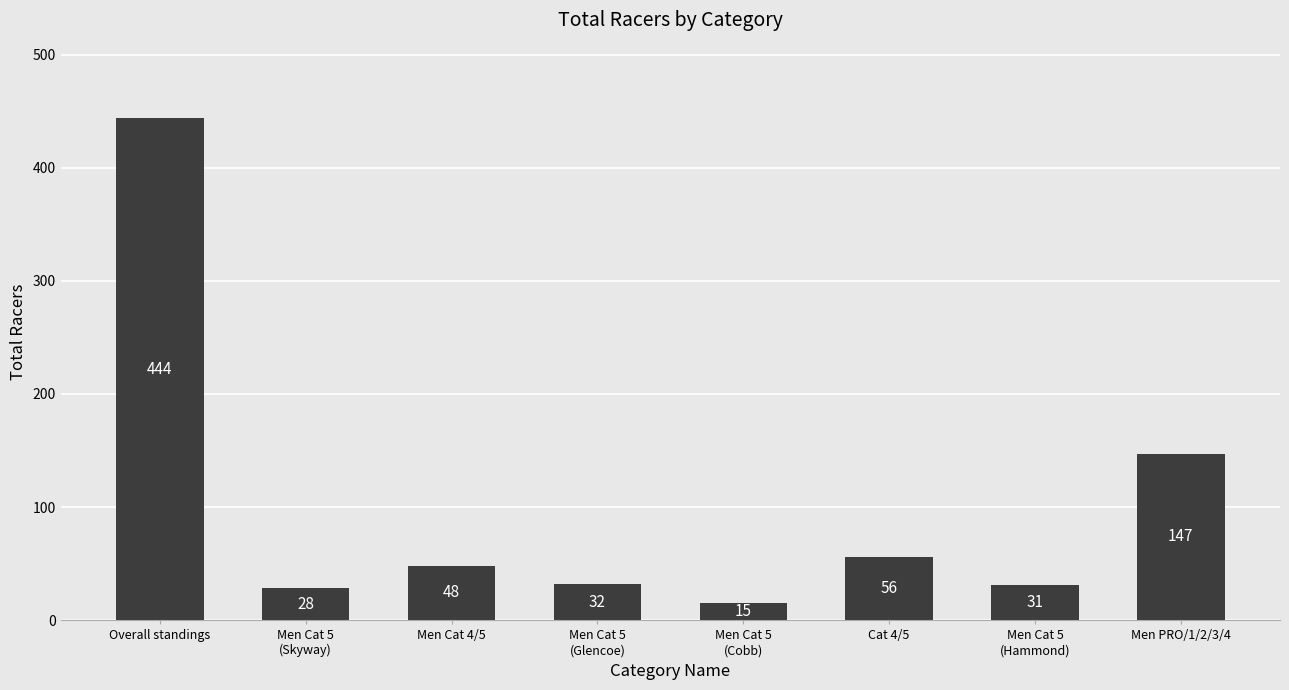

Reading left to right, what are all the values shown in this chart?

444	28	48	32	15	56	31	147